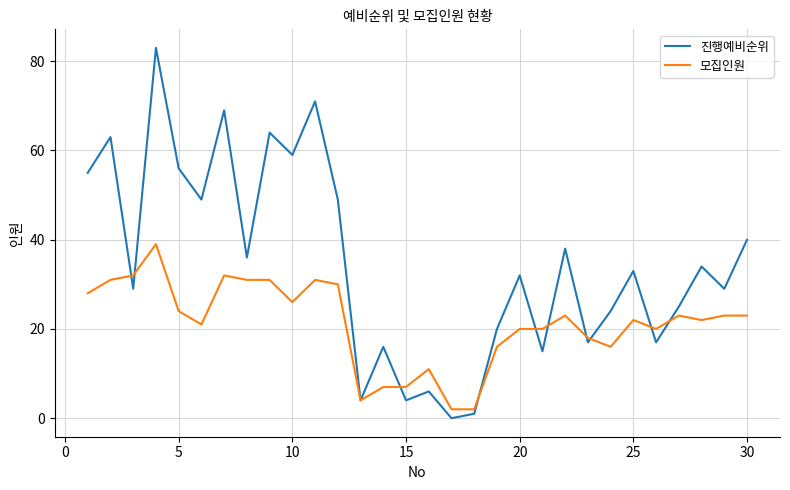

What is the maximum value shown in the chart?

83